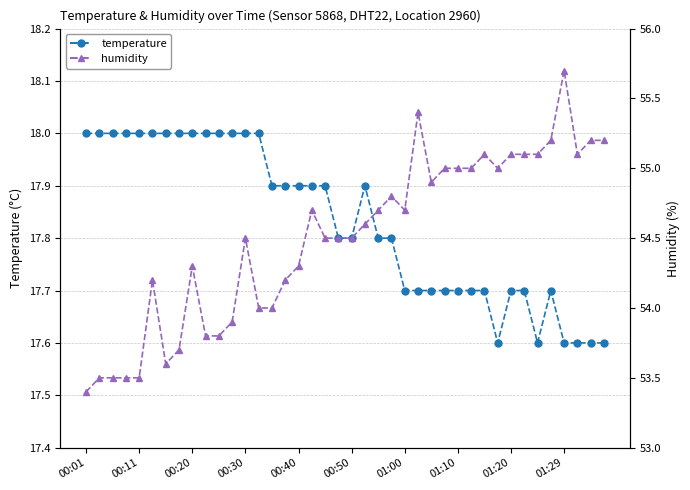

What is the value of the humidity point at the 4th from the left?

53.5